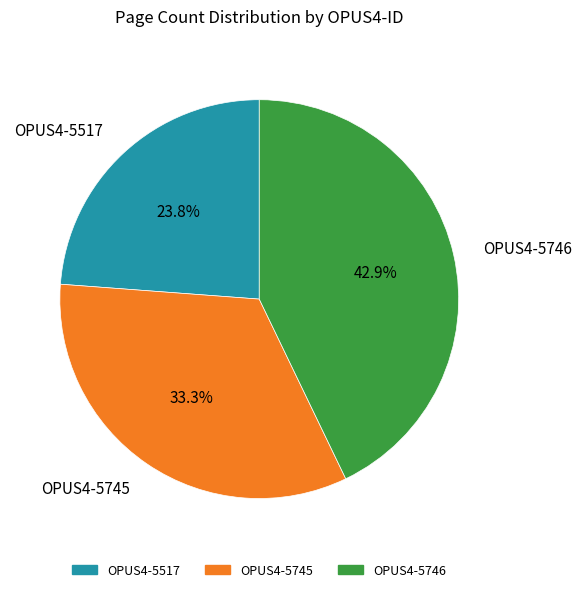

Combined, do OPUS4-5746 and OPUS4-5745 account for over 50%?

Yes